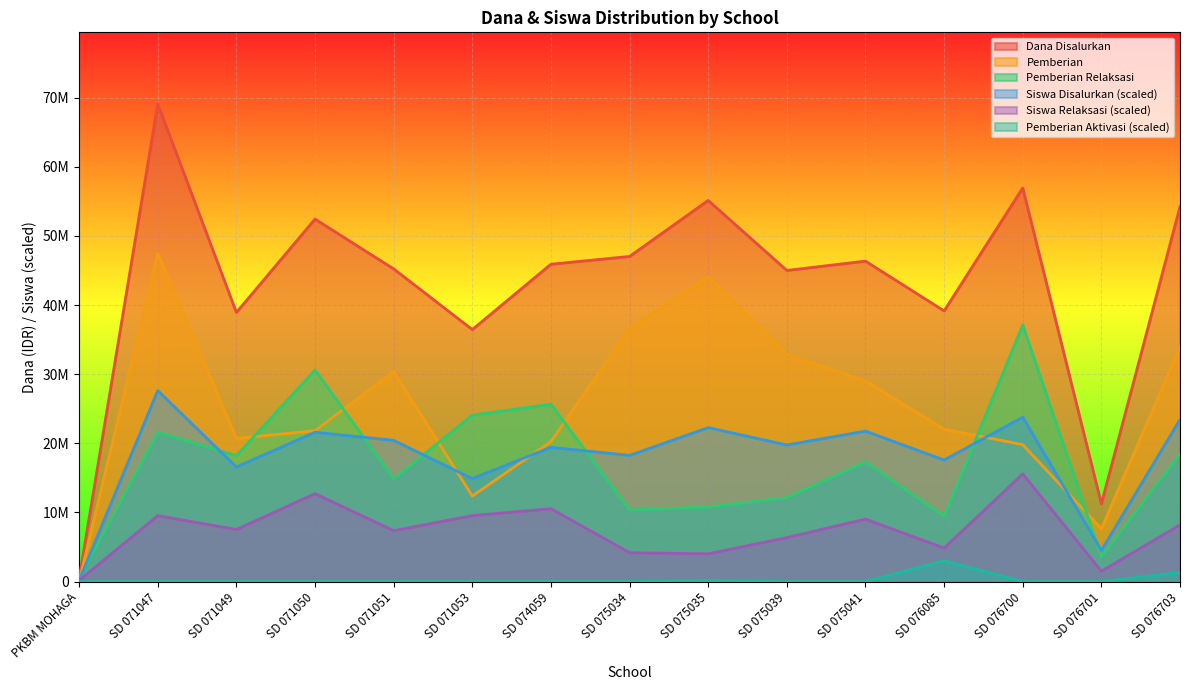

What are all the series names shown in the legend?

Dana Disalurkan, Pemberian, Pemberian Relaksasi, Siswa Disalurkan (scaled), Siswa Relaksasi (scaled), Pemberian Aktivasi (scaled)